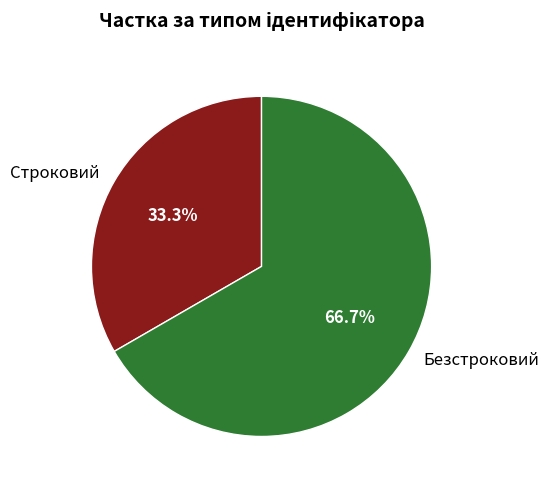

To the nearest percent, what percentage of the pie is Строковий?

33%